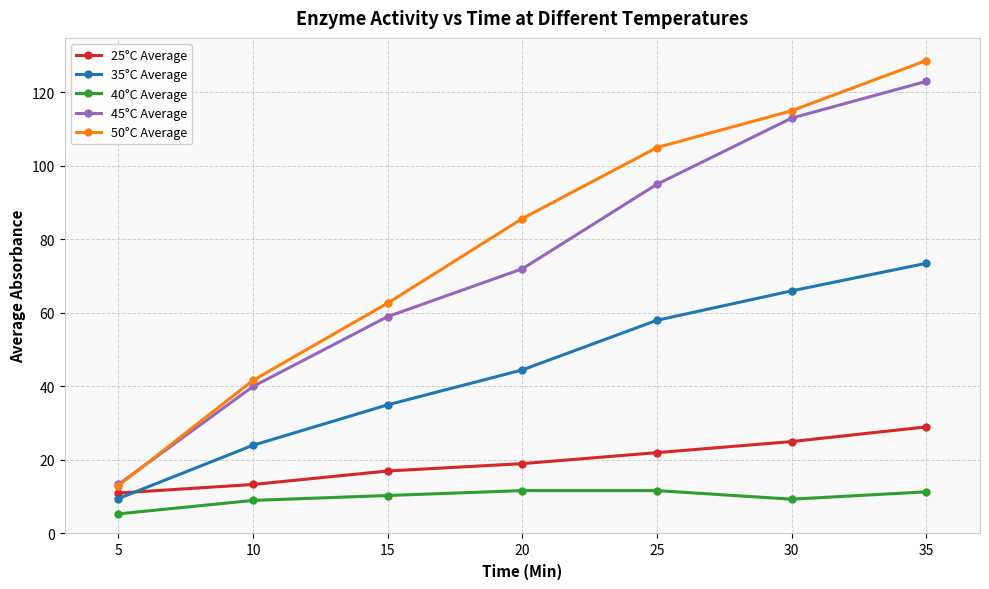

Which series has the largest range (max minus min)?

50°C Average